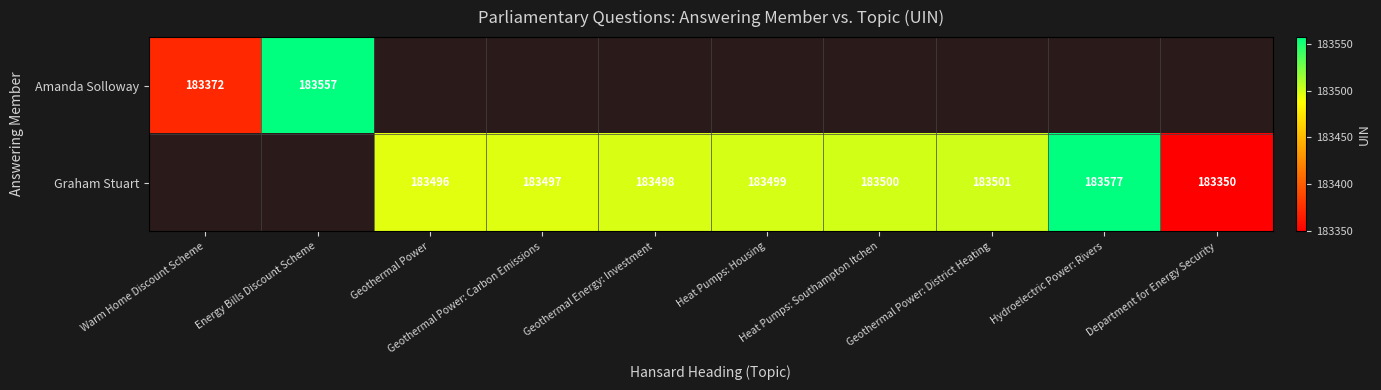

Is the value of Amanda Solloway at Energy Bills Discount Scheme greater than the value of Graham Stuart at Geothermal Power: Carbon Emissions?

Yes